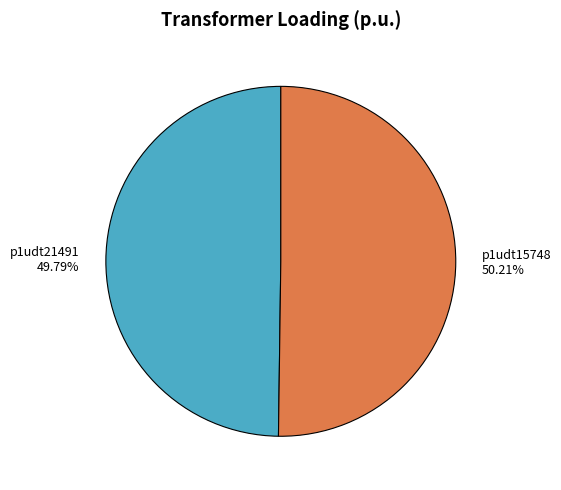

To the nearest percent, what portion does p1udt21491 represent?

50%